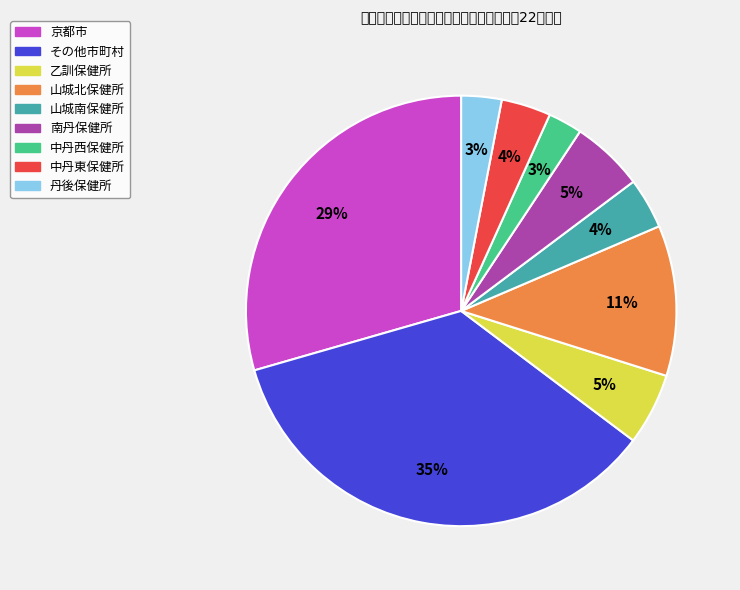

True or false: 中丹西保健所 accounts for 3% of the total.

True